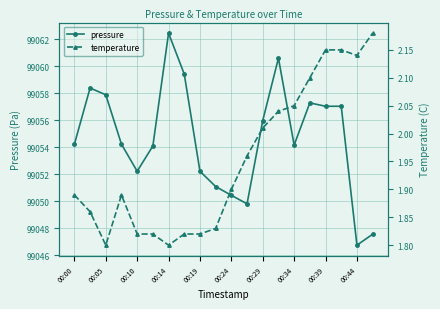

What is the average value of the temperature series?

2.0